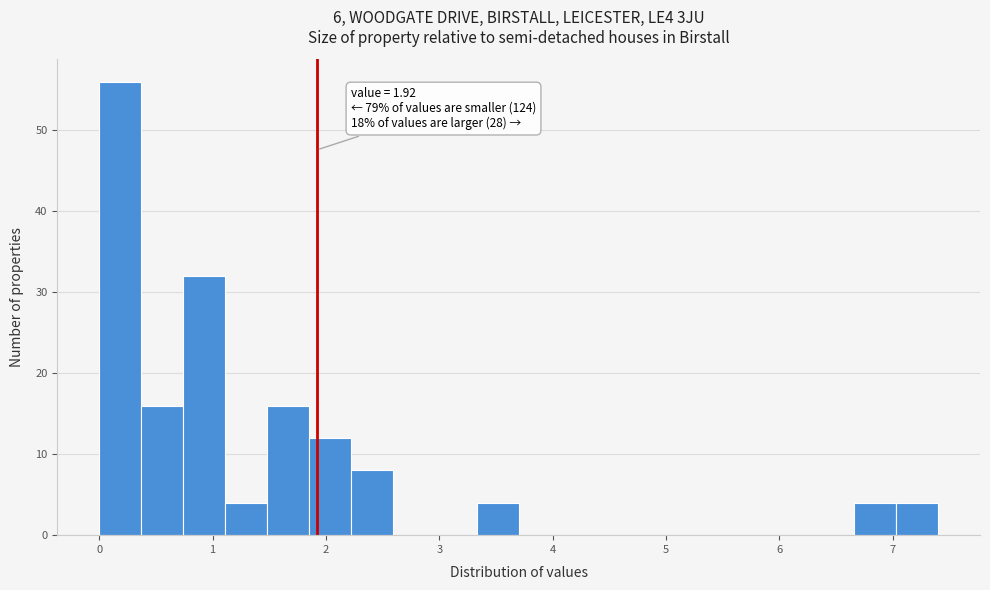

Around what value on the x-axis is the tallest bar? Give the approximate position of its centre, as read against the axis.

0.2